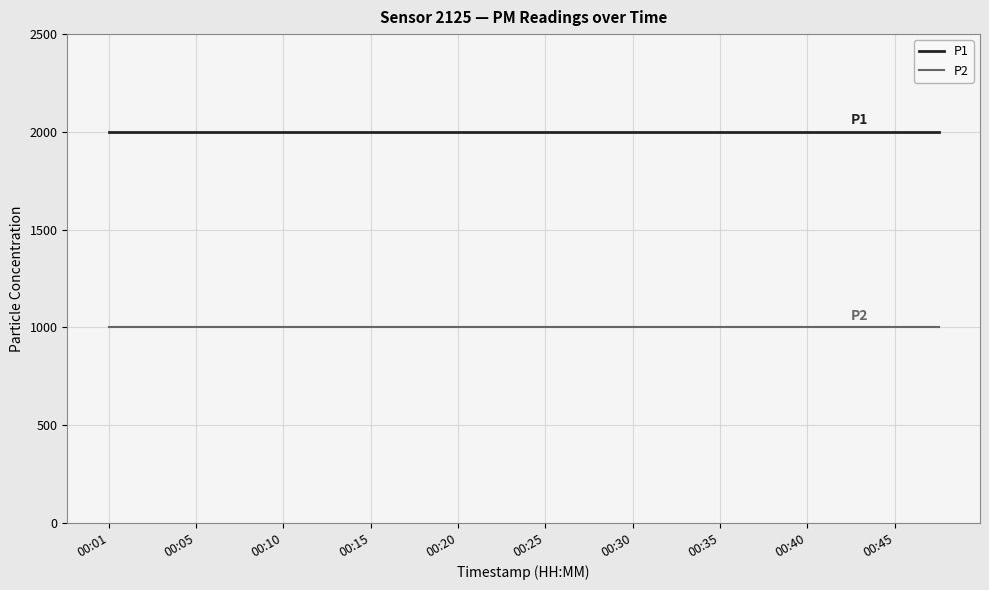

Rank the series by their maximum value, from lowest to highest.

P2, P1